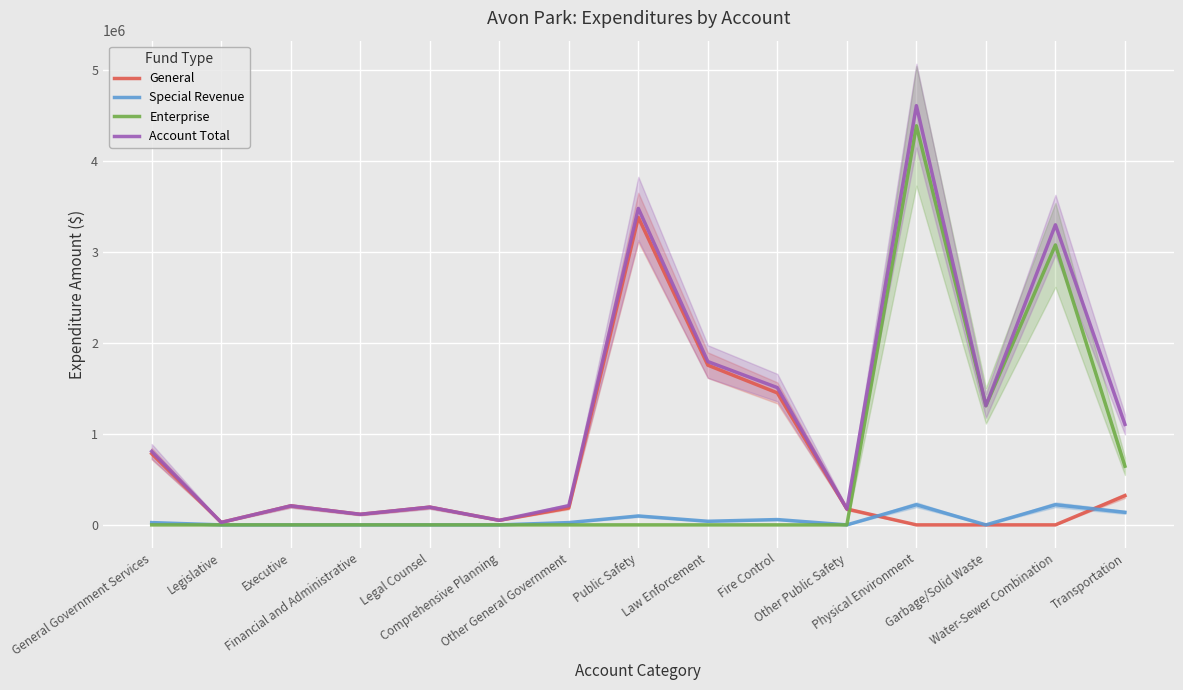

What is the total value across all series at Law Enforcement?

3587182